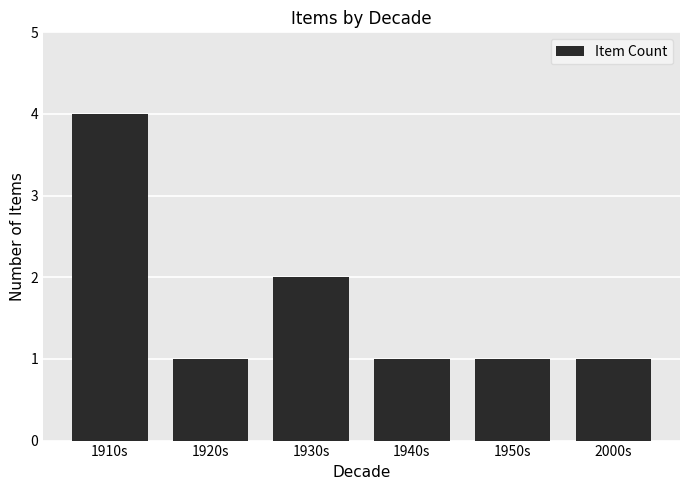

Reading left to right, extract all data points from this chart.

4	1	2	1	1	1